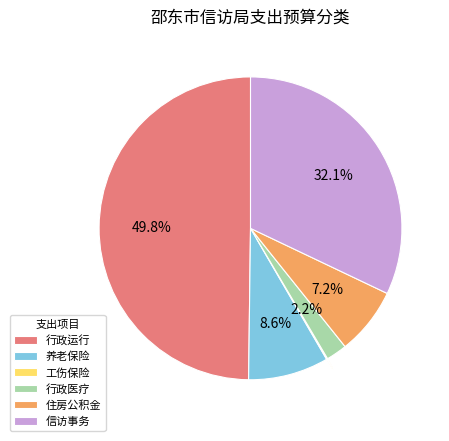

Does 信访事务 represent more than half of the total?

No